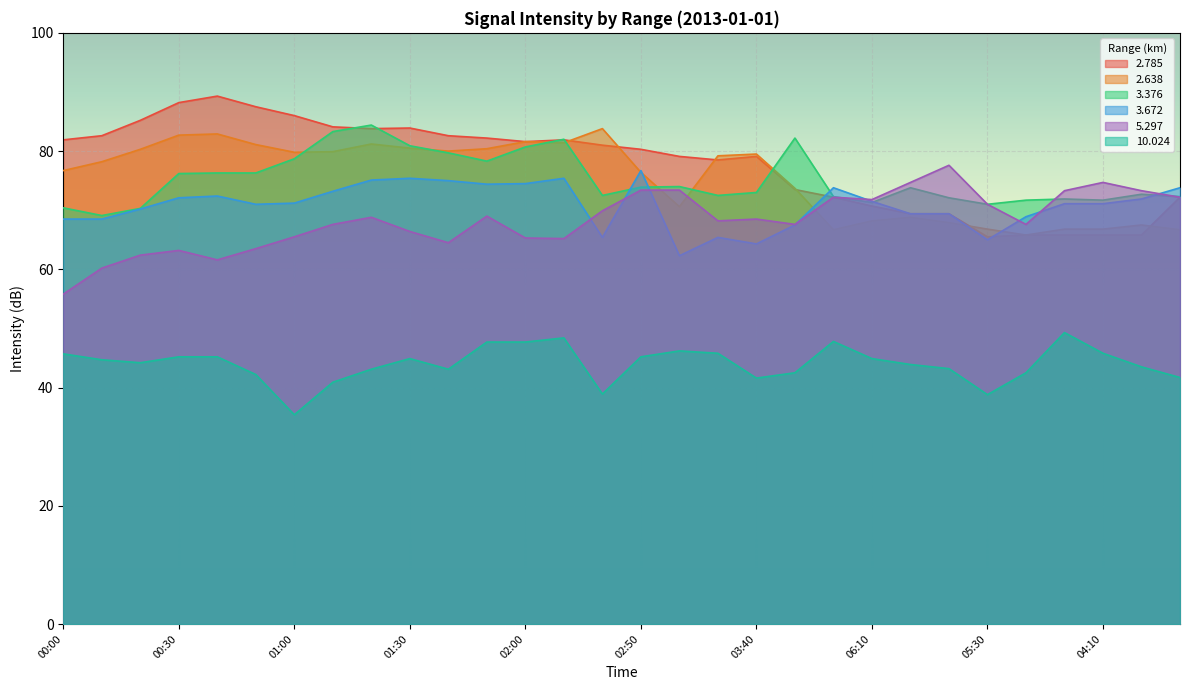

Which series has the largest range (max minus min)?

2.785